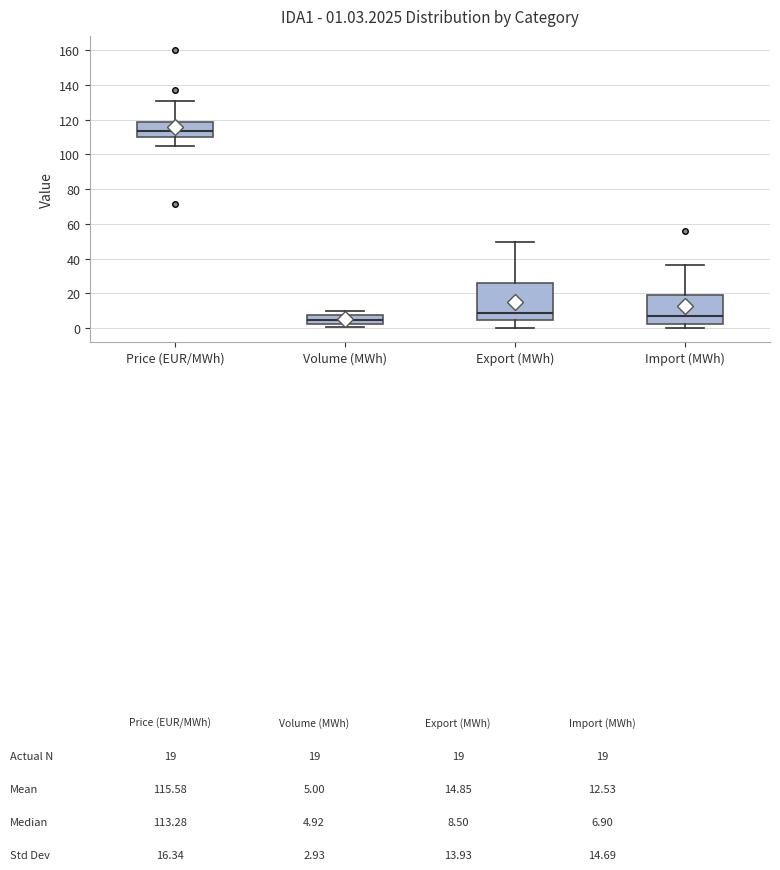

Comparing the boxes themselves (not the whiskers), which one is the tallest?

Export (MWh)